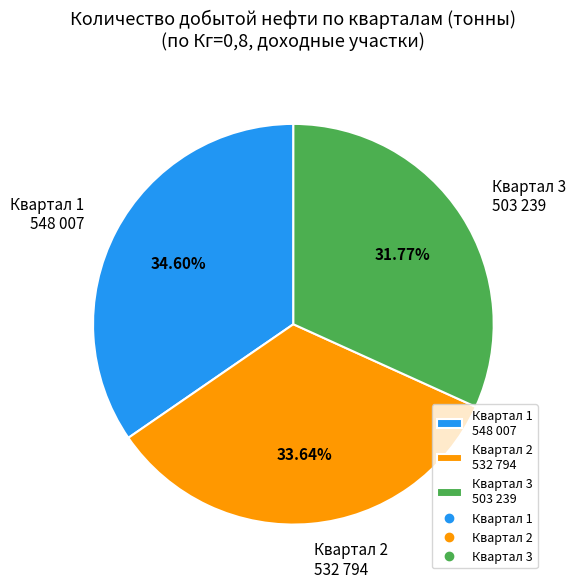

What is the ratio of the value at Квартал 1 548 007 to the value at Квартал 2 532 794?

1.0